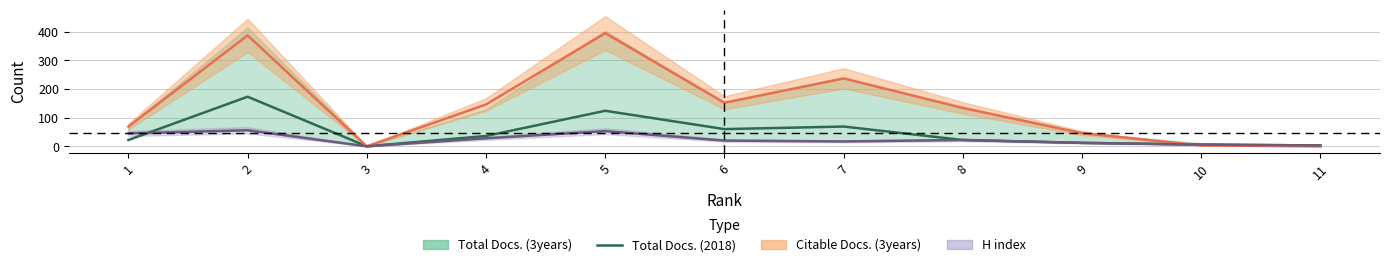

What is the change in value from 8 to 10?

-16